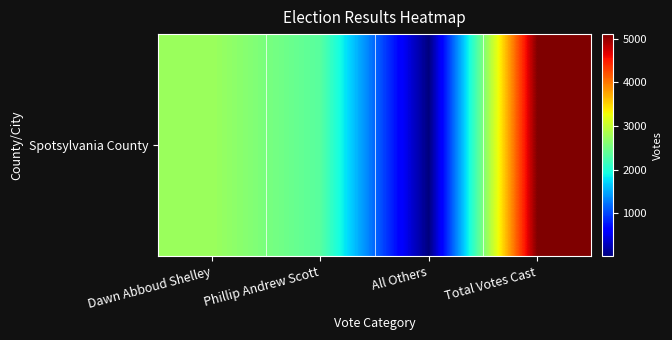

What is the difference between the maximum and second lowest values?

2767